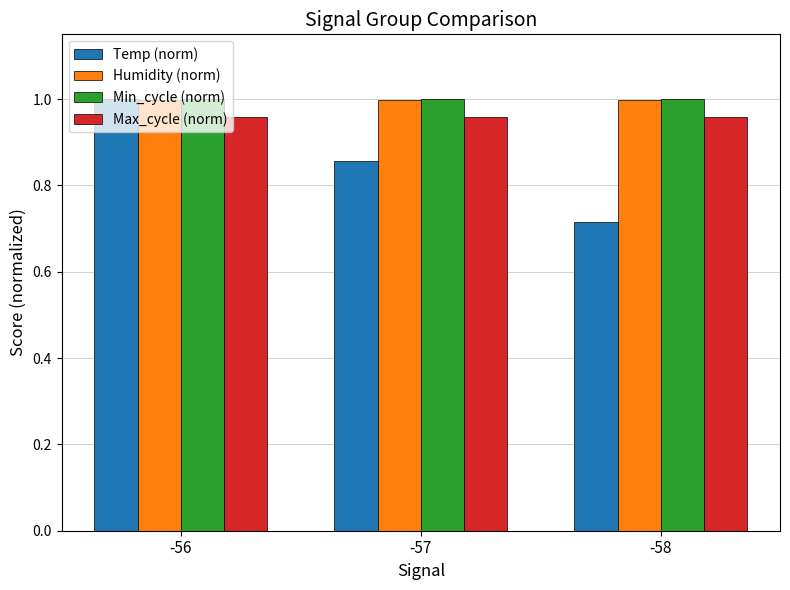

The Humidity (norm) series shows 0.3 at -58. True or false?

False